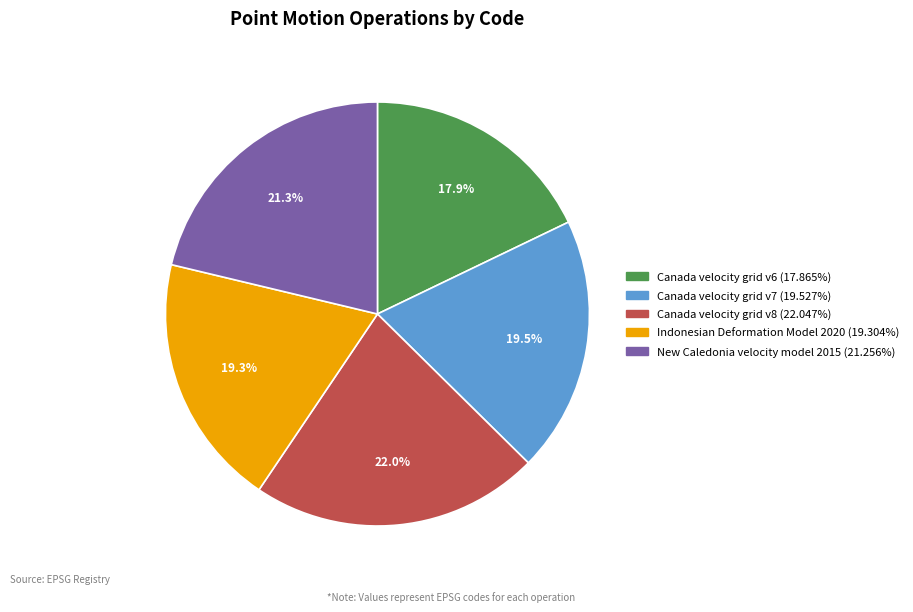

How many slices are in this pie chart?

5